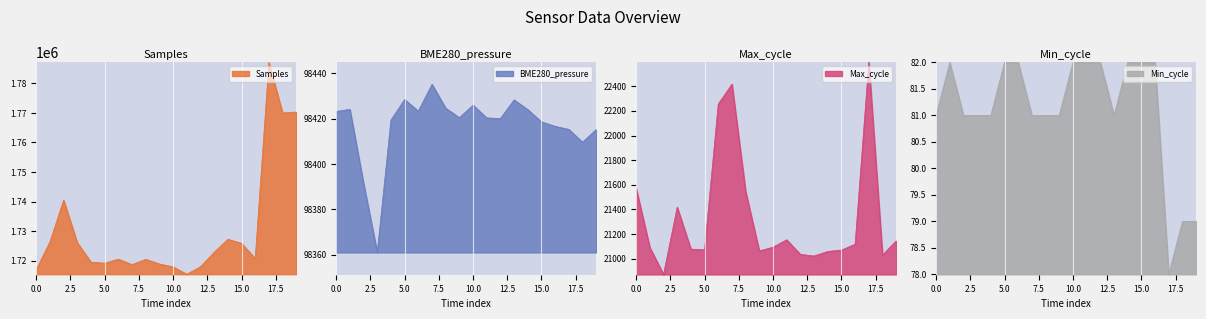

Reading left to right, what are all the values shown in this chart?

Samples: 1716994.0	1726360.0	1740487.0	1726075.0	1719484.0	1719138.0	1720504.0	1718650.0	1720438.0	1718872.0	1717877.0	1715404.0	1717934.0	1722836.0	1727237.0	1725860.0	1720705.0	1787073.0	1769993.0	1770314.0
BME280_pressure: 98423.2	98424.1	98391.5	98361.0	98419.4	98428.5	98423.4	98435.2	98424.7	98420.5	98426.0	98420.4	98420.1	98428.3	98424.0	98418.6	98416.6	98415.3	98409.6	98415.3
Max_cycle: 21571.0	21090.0	20871.0	21418.0	21077.0	21071.0	22256.0	22417.0	21545.0	21062.0	21093.0	21153.0	21034.0	21021.0	21058.0	21069.0	21117.0	22595.0	21028.0	21144.0
Min_cycle: 81.0	82.0	81.0	81.0	81.0	82.0	82.0	81.0	81.0	81.0	82.0	82.0	82.0	81.0	82.0	82.0	82.0	78.0	79.0	79.0